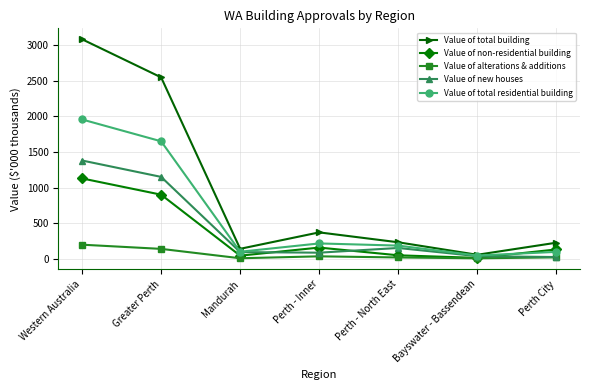

What are all the series names shown in the legend?

Value of total building, Value of non-residential building, Value of alterations & additions, Value of new houses, Value of total residential building